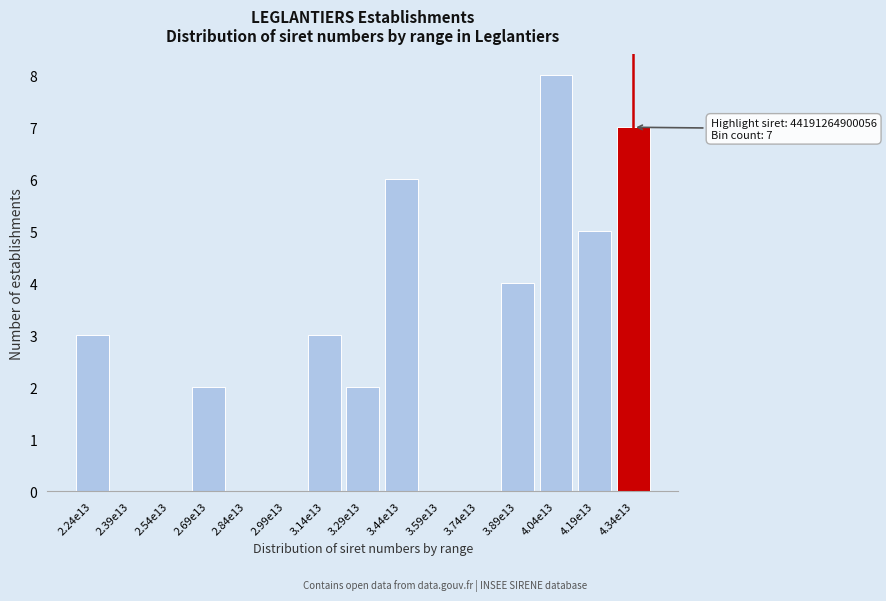

Reading left to right, extract all data points from this chart.

2.24e13=3	2.39e13=0	2.54e13=0	2.69e13=2	2.84e13=0	2.99e13=0	3.14e13=3	3.29e13=2	3.44e13=6	3.59e13=0	3.74e13=0	3.89e13=4	4.04e13=8	4.19e13=5	4.34e13=7